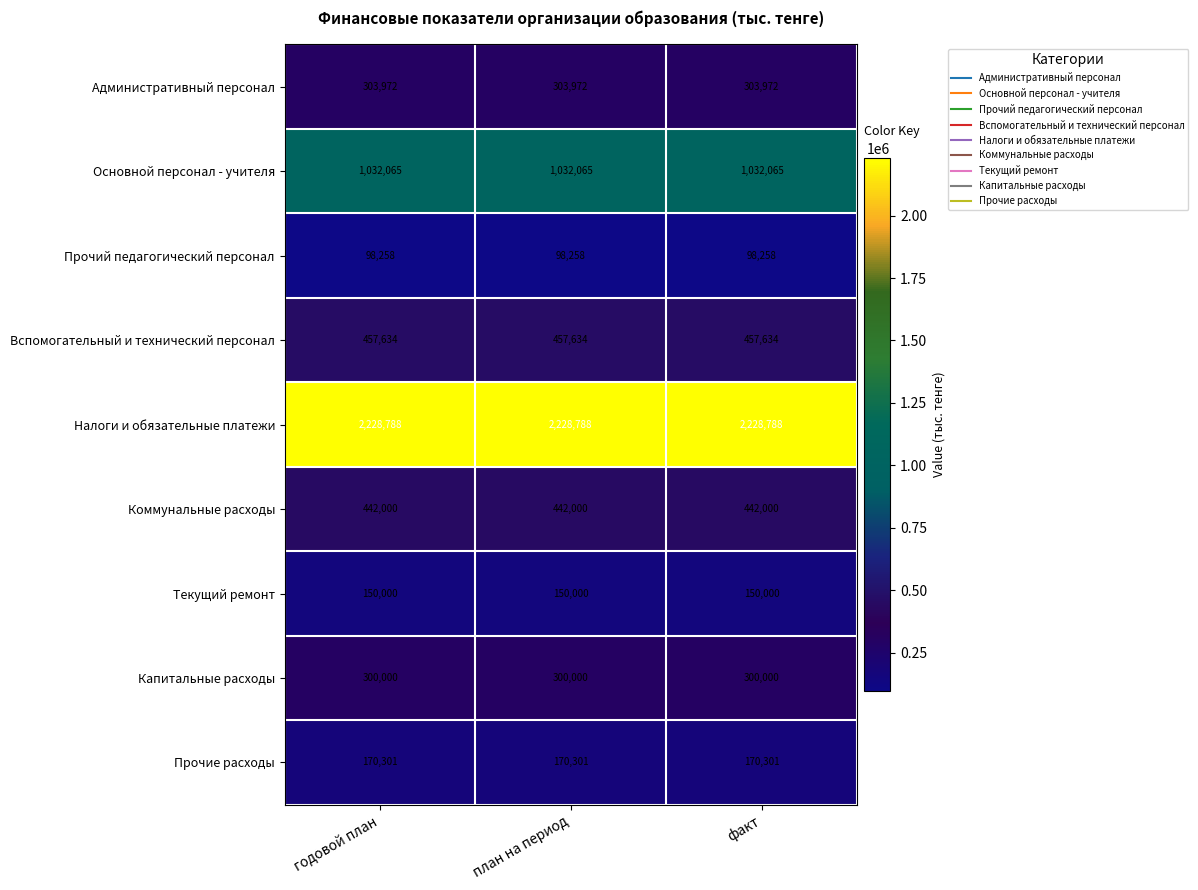

List the series in order of their peak value, highest first.

Налоги и обязательные платежи, Основной персонал - учителя, Вспомогательный и технический персонал, Коммунальные расходы, Административный персонал, Капитальные расходы, Прочие расходы, Текущий ремонт, Прочий педагогический персонал